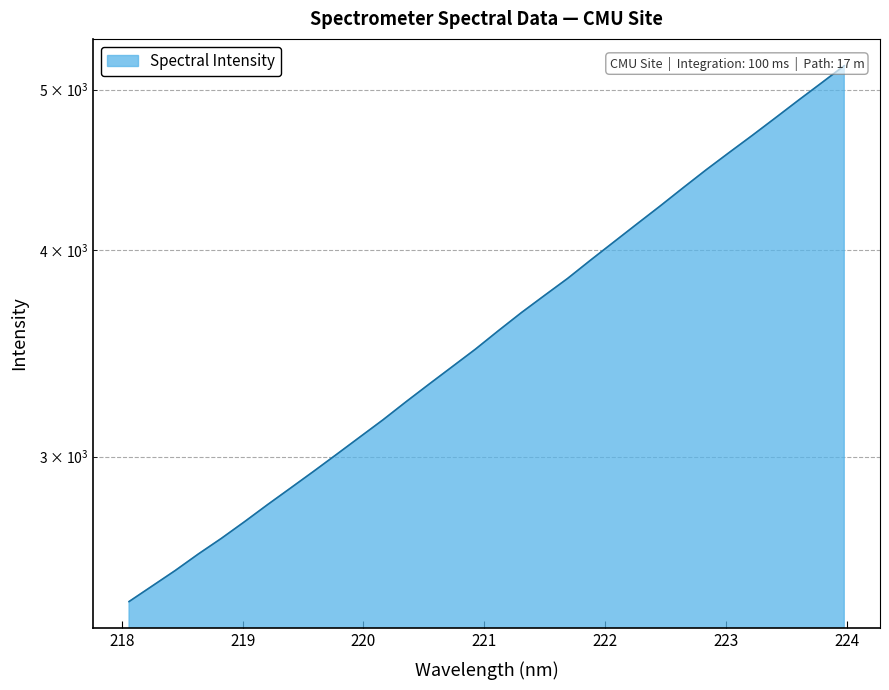

Rank the categories by value from highest to lowest.

223.9802, 223.7895, 223.5987, 223.408, 223.2172, 223.0264, 222.8355, 222.6447, 222.4538, 222.263, 222.0721, 221.8812, 221.6902, 221.4993, 221.3083, 221.1174, 220.9264, 220.7354, 220.5444, 220.3533, 220.1623, 219.9712, 219.7801, 219.589, 219.3979, 219.2067, 219.0156, 218.8244, 218.6332, 218.442, 218.2508, 218.0596